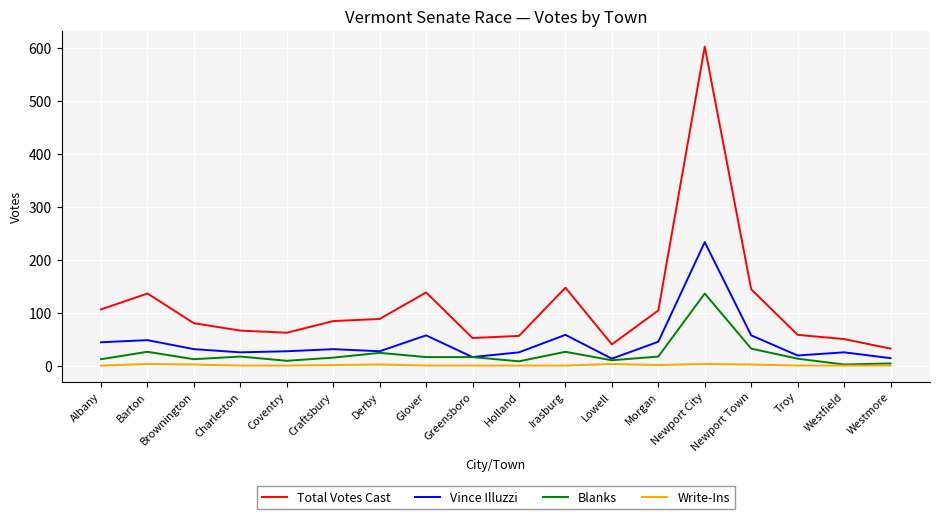

The Total Votes Cast series shows 113 at Brownington. True or false?

False